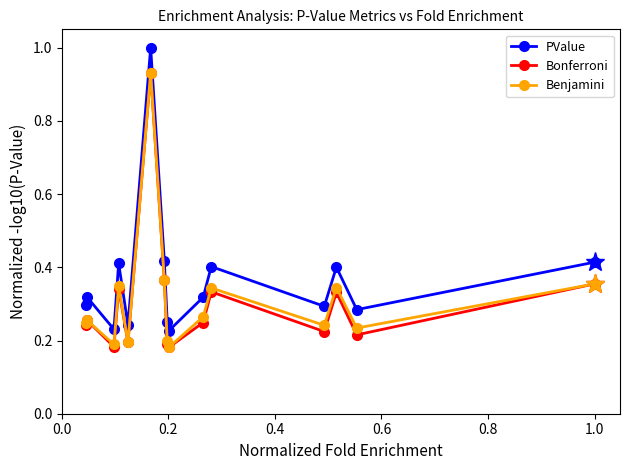

True or false: Benjamini and PValue intersect in this chart.

False